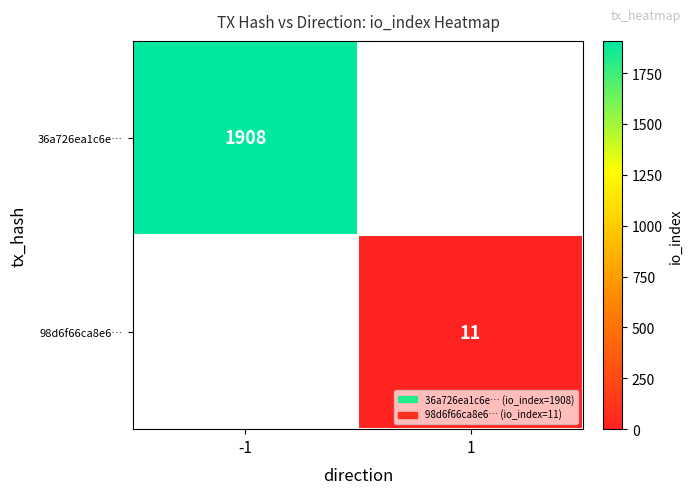

Is it true that 98d6f66ca8e6… equals 7 at 1?

False